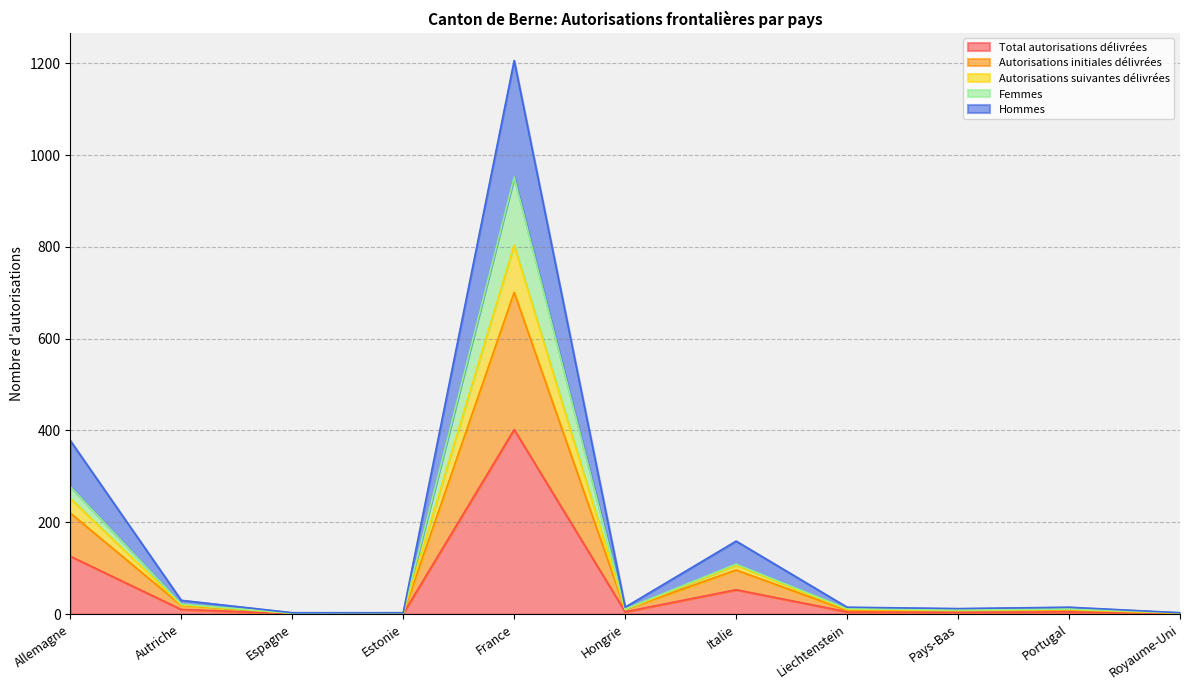

The value of Total autorisations délivrées at France is 402. True or false?

True